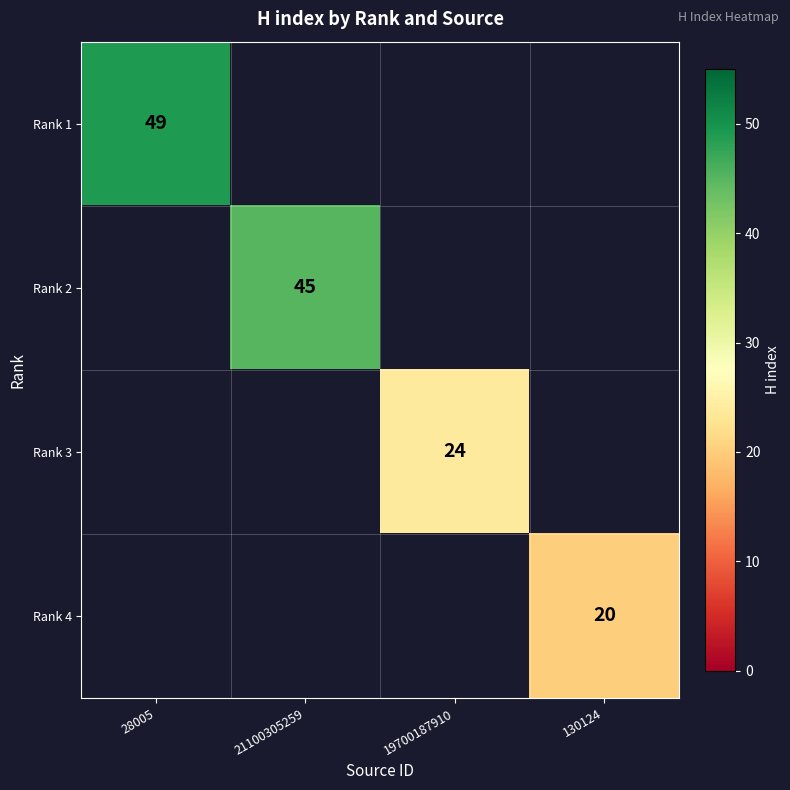

How many series are shown in this chart?

4